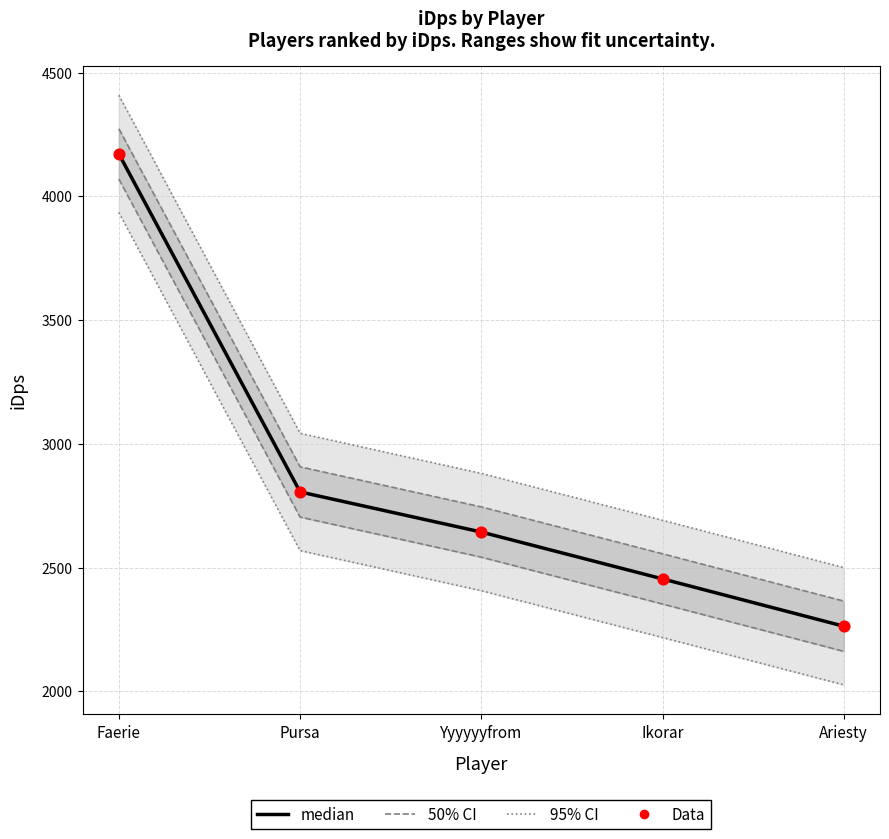

Which series has the largest Y range (max minus min)?

median